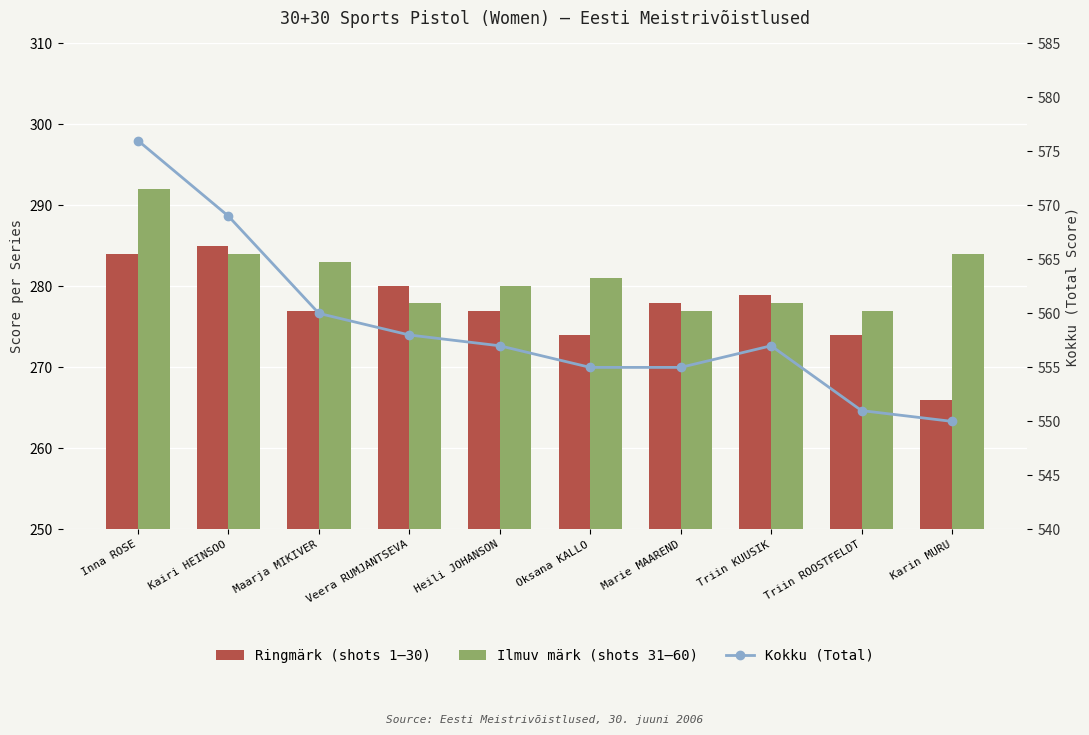

The Ringmärk (shots 1–30) series shows 417 at Triin ROOSTFELDT. True or false?

False